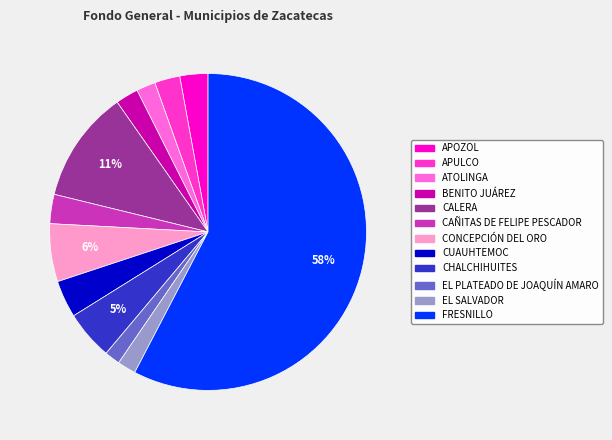

What is the largest slice in the pie chart?

FRESNILLO